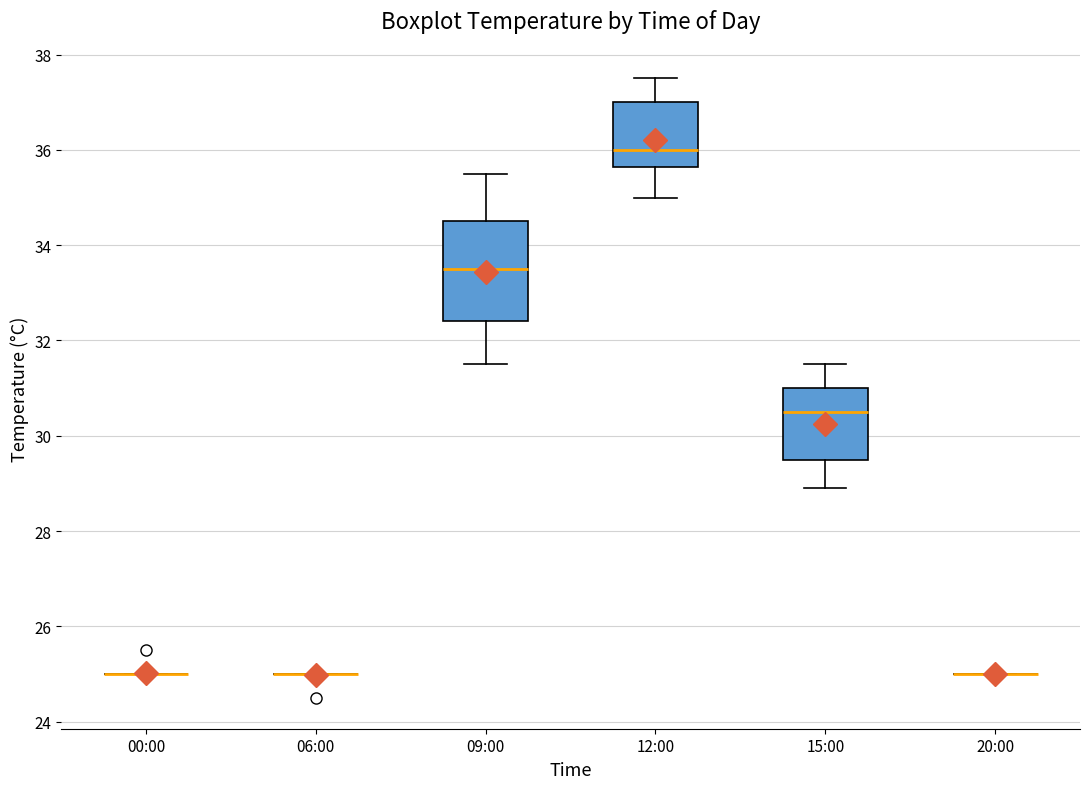

Reading left to right, transcribe this box plot: for each box, give where its median line is, the range the box spans, and where its two whiskers end, as read against the y-axis. The values are not printed on the chart, so give them approximately, as read against the axis.

00:00: box collapsed to a line at 25.0, whiskers 25.0 to 25.0
06:00: box collapsed to a line at 25.0, whiskers 25.0 to 25.0
09:00: median 33.6, box 32.4 to 34.6, whiskers 31.6 to 35.6
12:00: median 36.0, box 35.6 to 37.0, whiskers 35.0 to 37.6
15:00: median 30.6, box 29.6 to 31.0, whiskers 29.0 to 31.6
20:00: box collapsed to a line at 25.0, whiskers 25.0 to 25.0